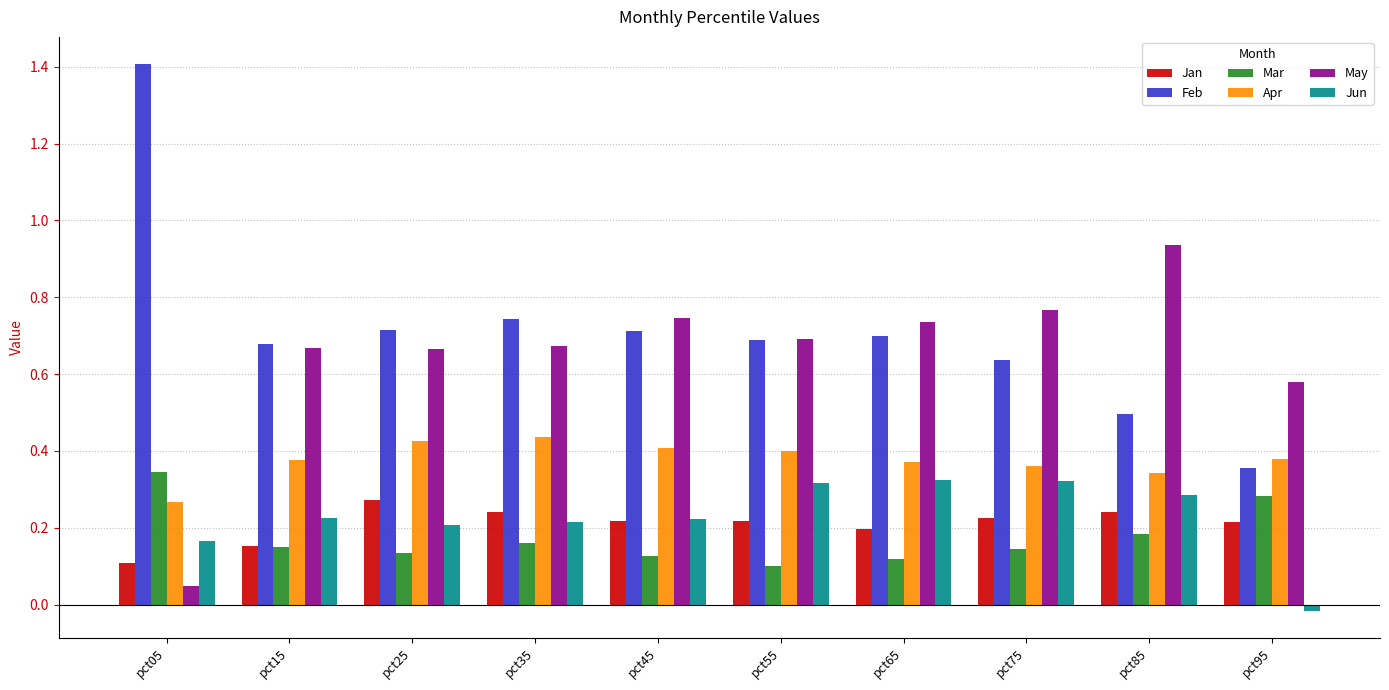

How many groups of bars are there?

10